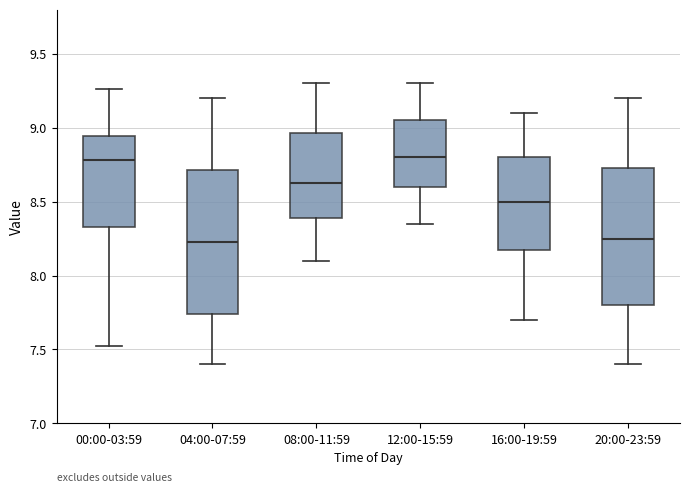

Reading left to right, read every box against the y-axis: the position of its median line, the range the box covers, and the ends of its whiskers. The values are not printed on the chart, so give them approximately, as read against the axis.

00:00-03:59: median 8.80, box 8.35 to 8.95, whiskers 7.50 to 9.25
04:00-07:59: median 8.25, box 7.75 to 8.70, whiskers 7.40 to 9.20
08:00-11:59: median 8.65, box 8.40 to 8.95, whiskers 8.10 to 9.30
12:00-15:59: median 8.80, box 8.60 to 9.05, whiskers 8.35 to 9.30
16:00-19:59: median 8.50, box 8.20 to 8.80, whiskers 7.70 to 9.10
20:00-23:59: median 8.25, box 7.80 to 8.75, whiskers 7.40 to 9.20